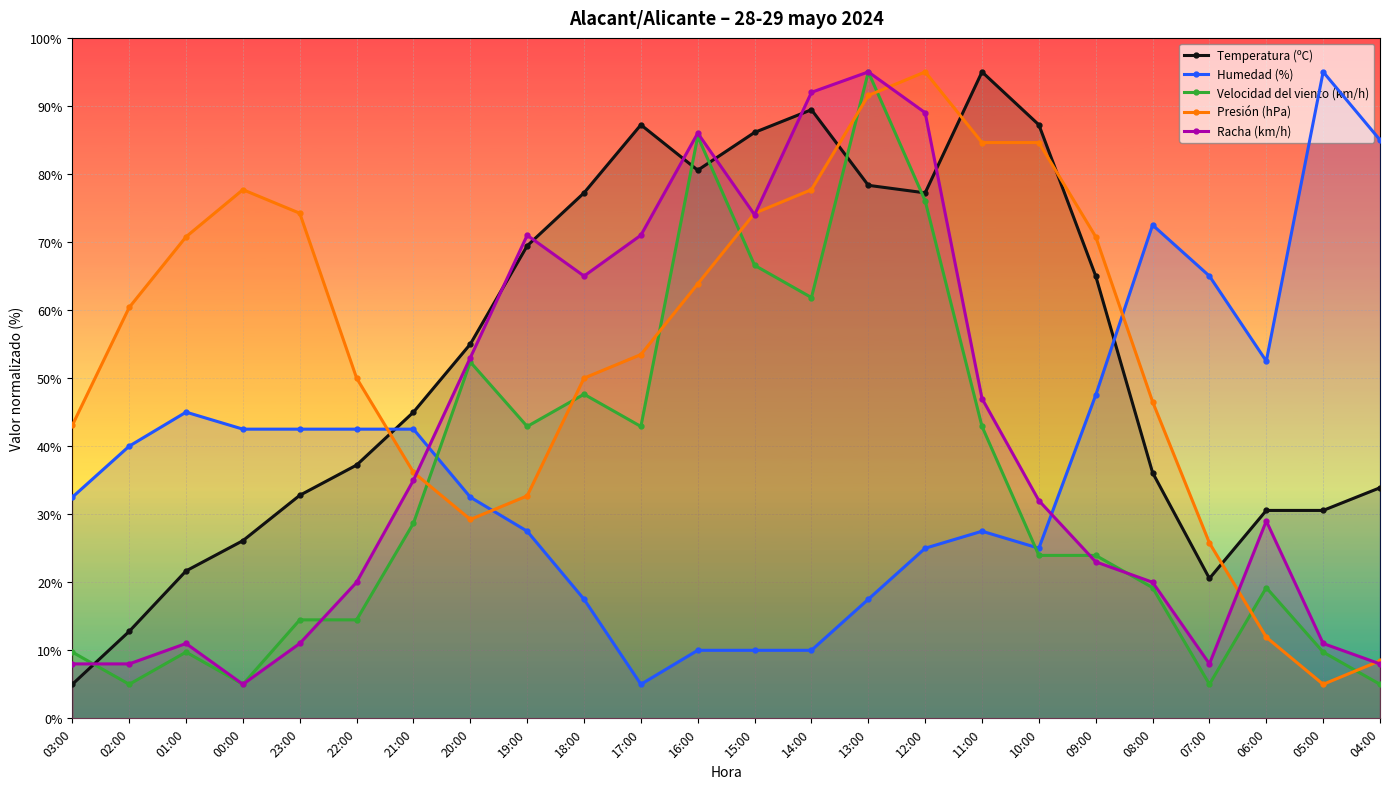

What is the difference between the Temperatura (ºC) values at 13:00 and 07:00?

57.8